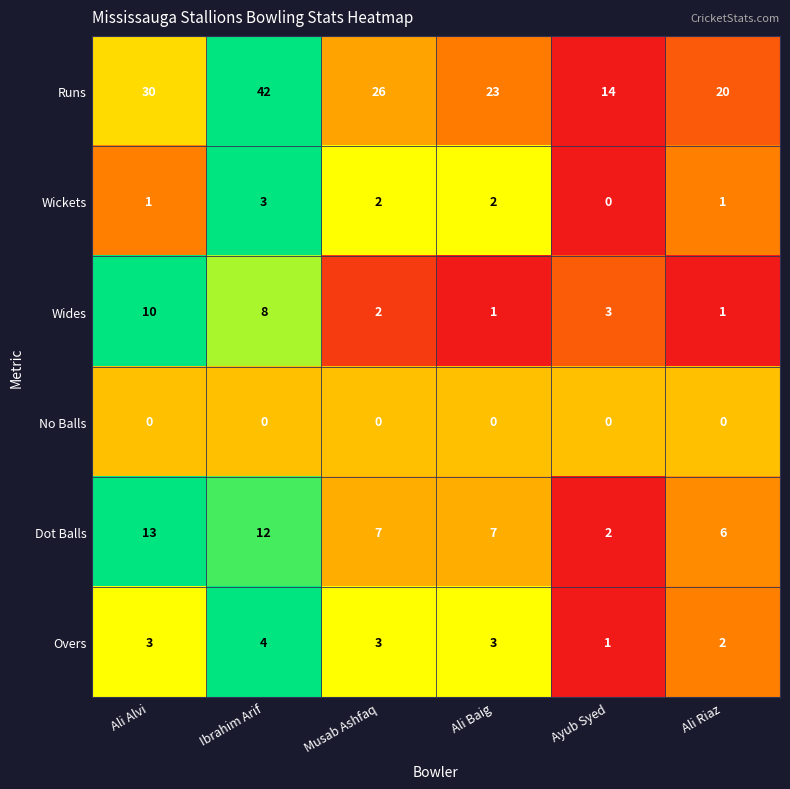

What is the maximum value for Dot Balls?

13